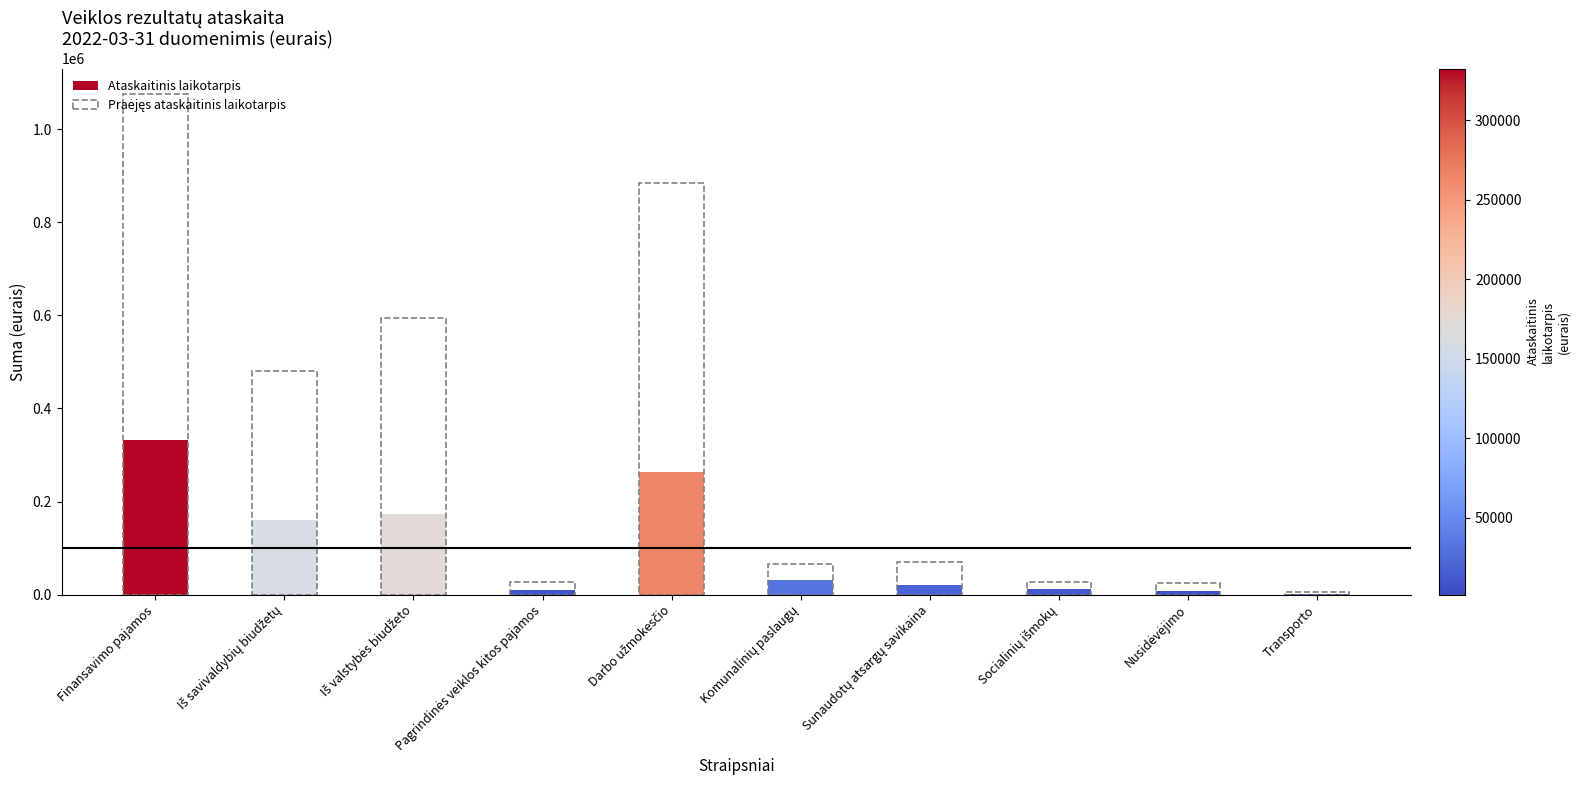

What is the value of the 6th bar from the left?

66642.2